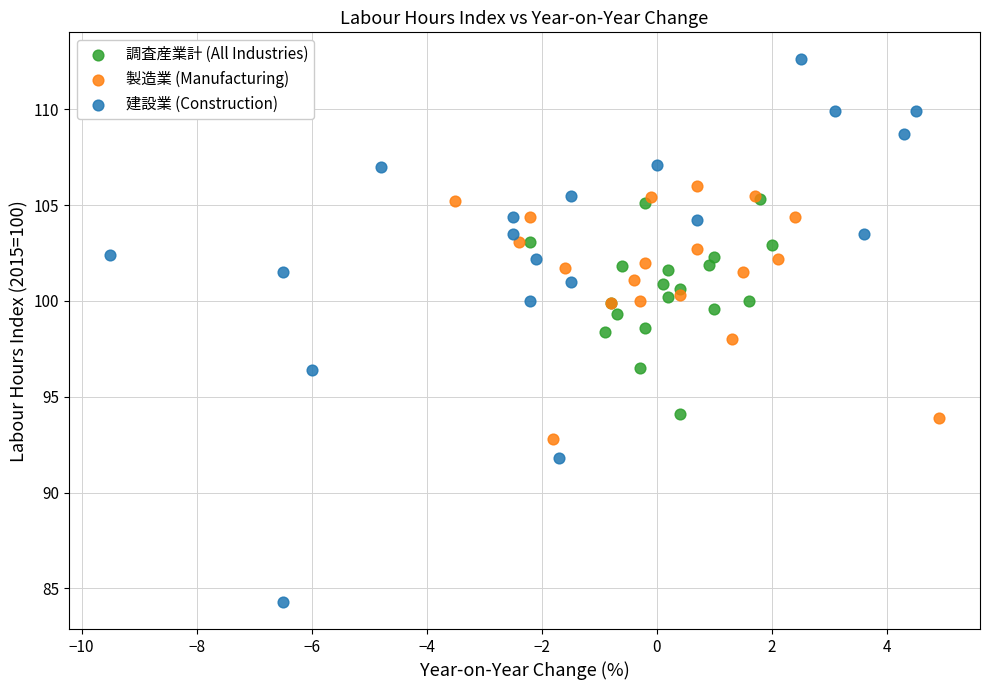

Which series reaches the minimum Y coordinate?

建設業 (Construction)